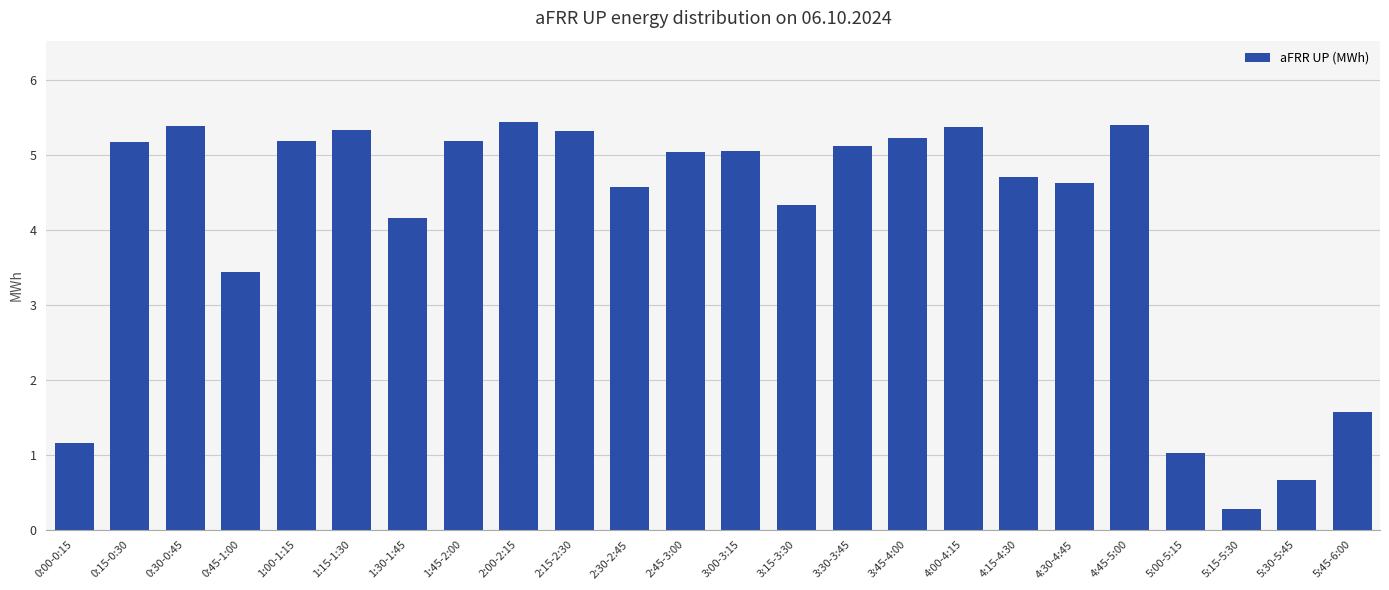

What is the label of the 21st bar from the left?

5:00-5:15